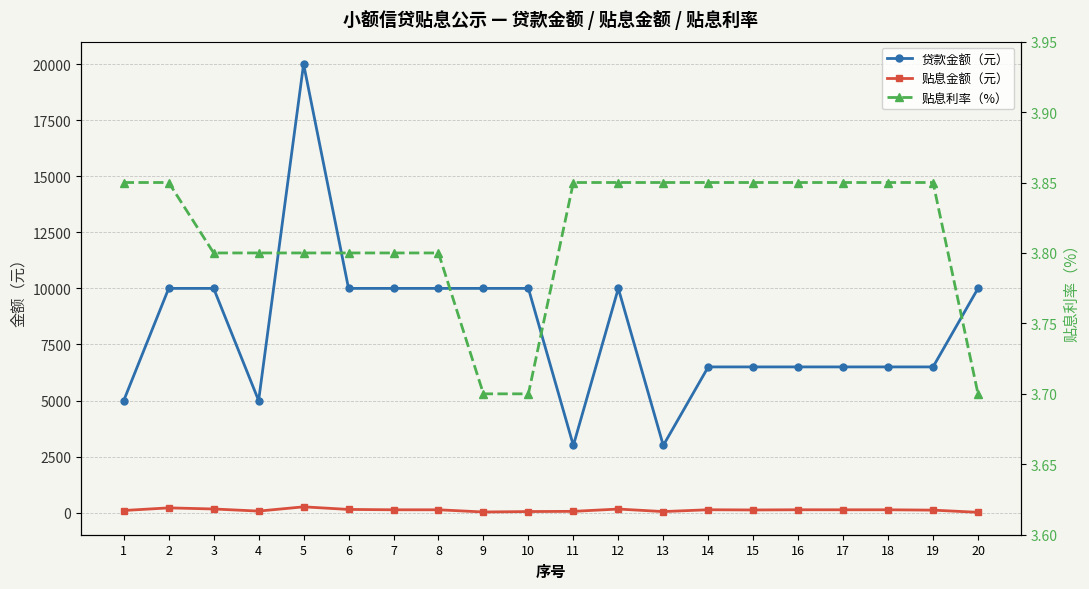

How many data points in 贷款金额（元） are less than 10000?

10